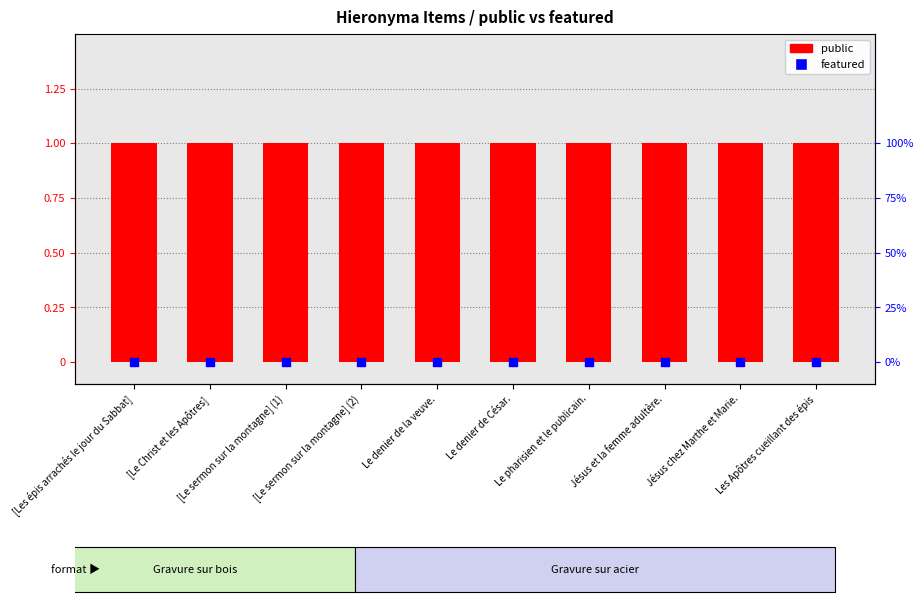

At how many categories does at least one series exceed 0?

10